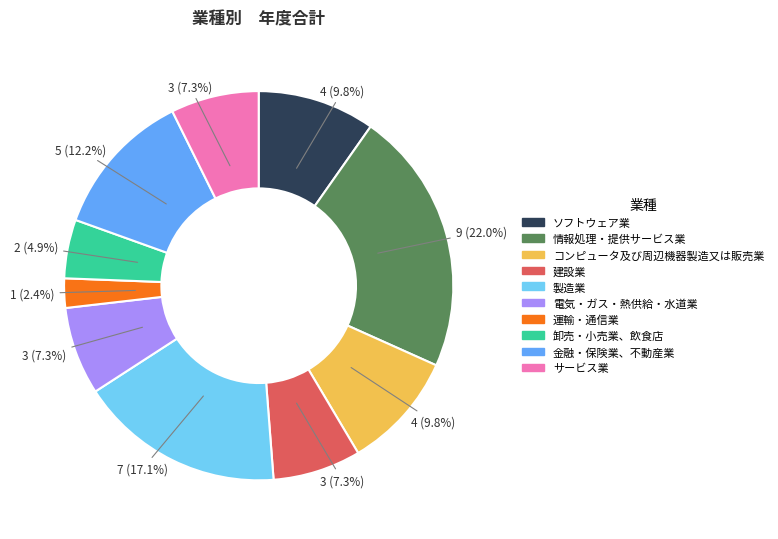

Is there any slice that represents more than half of the pie?

No